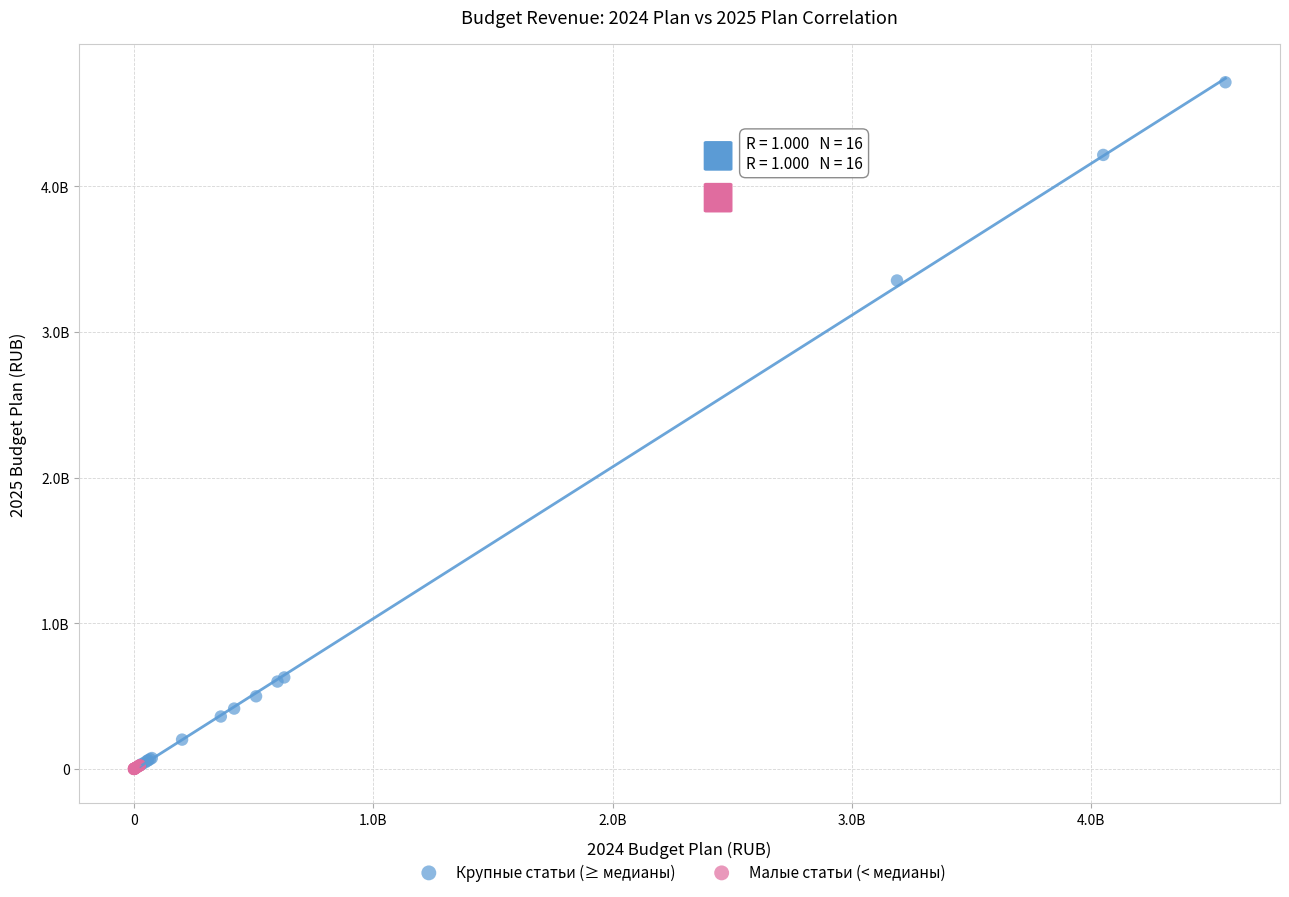

Which series reaches the maximum Y coordinate?

Крупные статьи (≥ медианы)